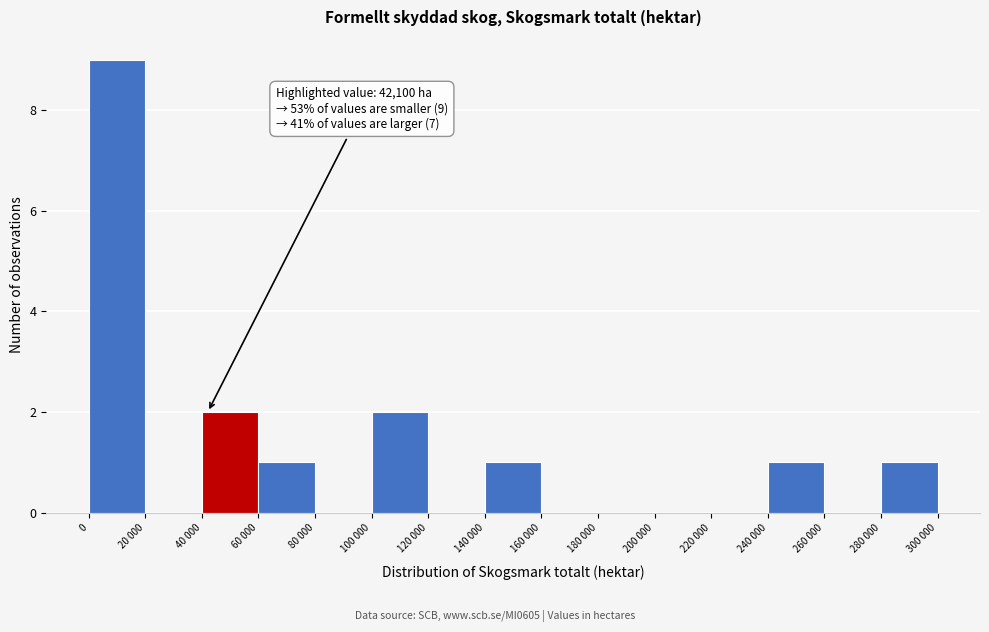

Reading right to left, what are all the values shown in this chart?

280 000=1	260 000=0	240 000=1	220 000=0	200 000=0	180 000=0	160 000=0	140 000=1	120 000=0	100 000=2	80 000=0	60 000=1	40 000=2	20 000=0	0=9